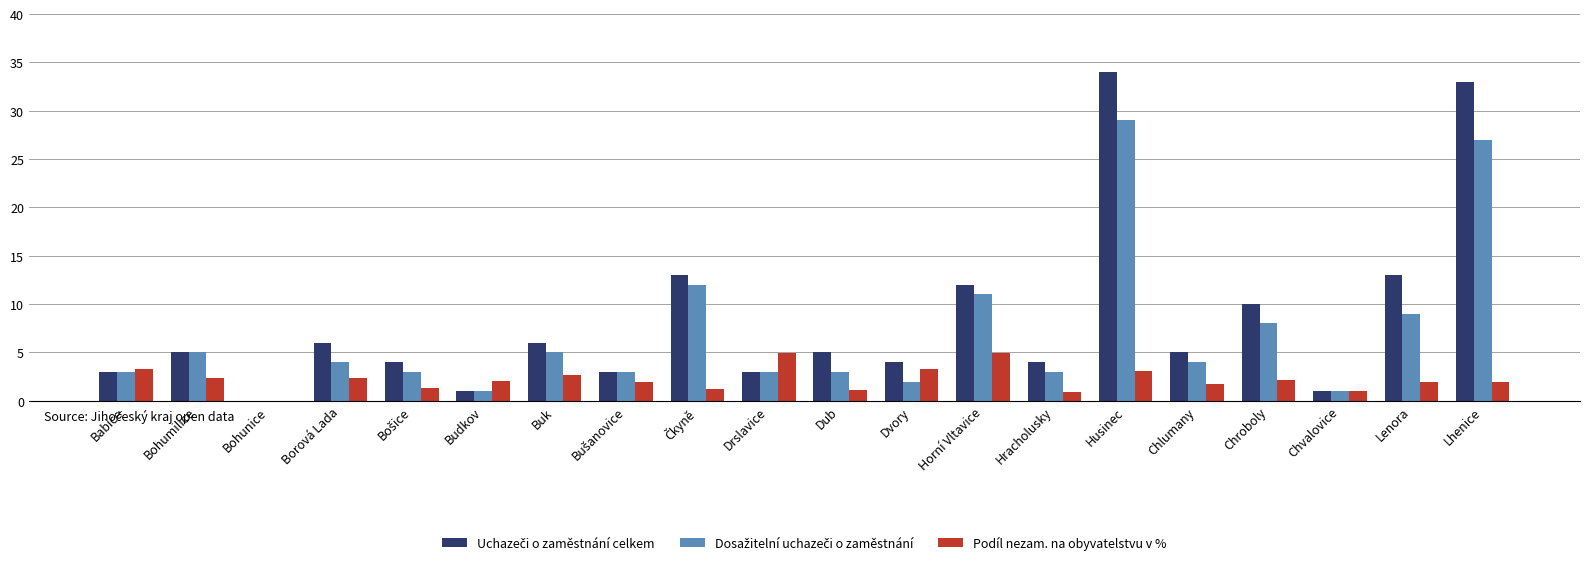

What is the maximum value shown in the chart?

34.0